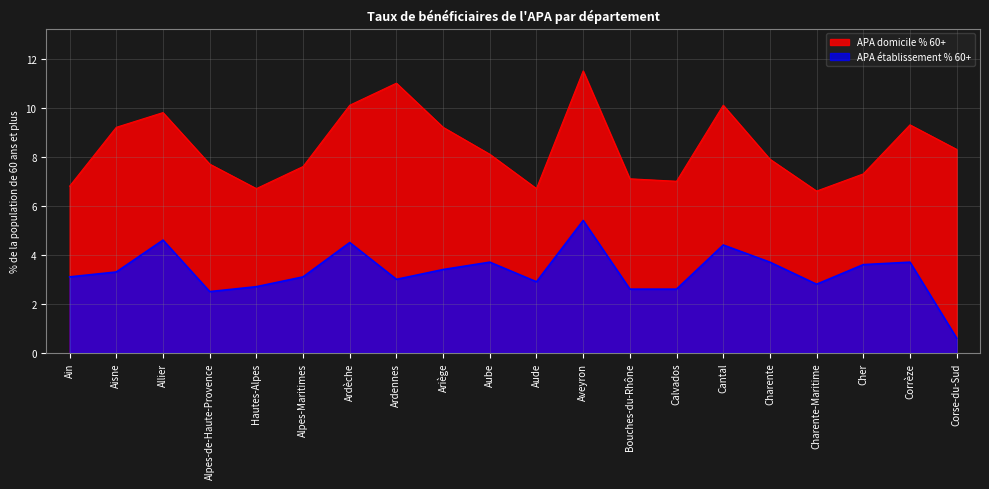

The chart shows a value of 4.6 at Allier. True or false?

True